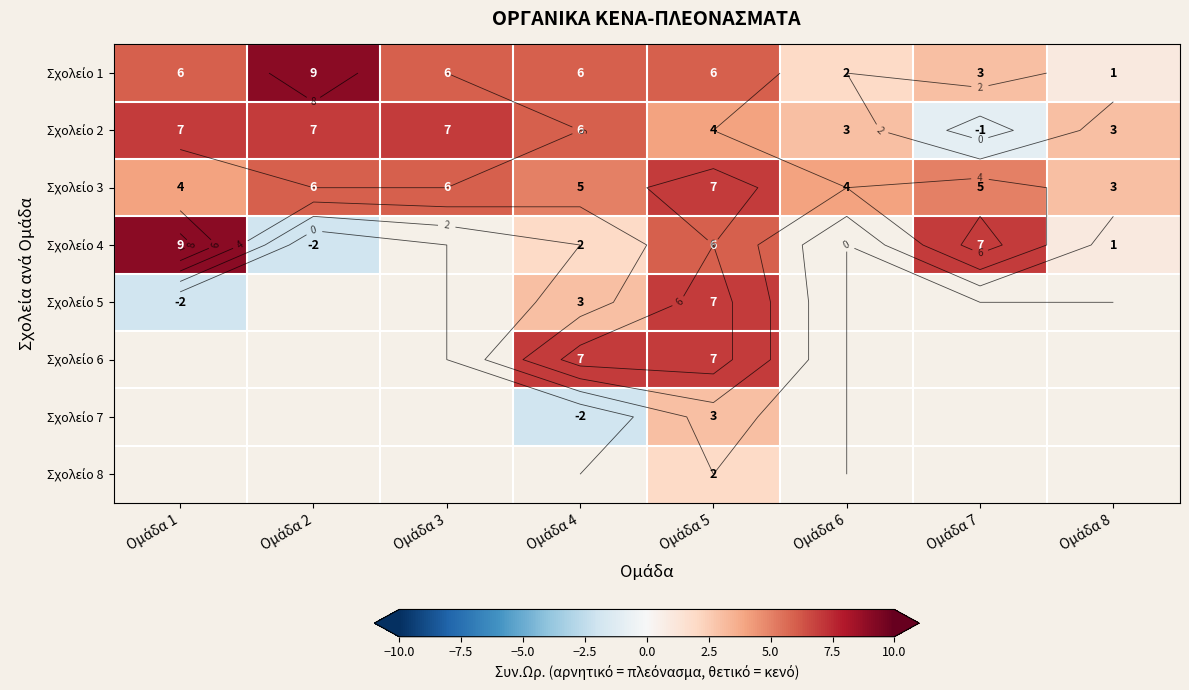

How many values in the Σχολείο 4 series exceed 6?

2